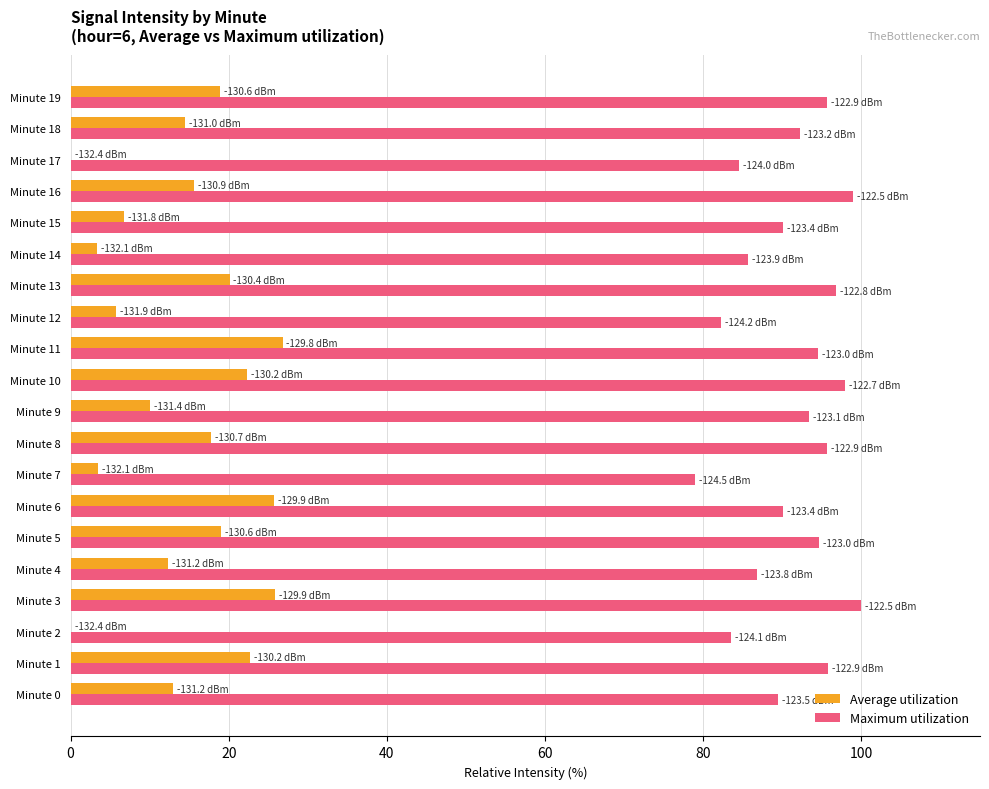

Is it true that Maximum utilization equals 85.7 at Minute 14?

True